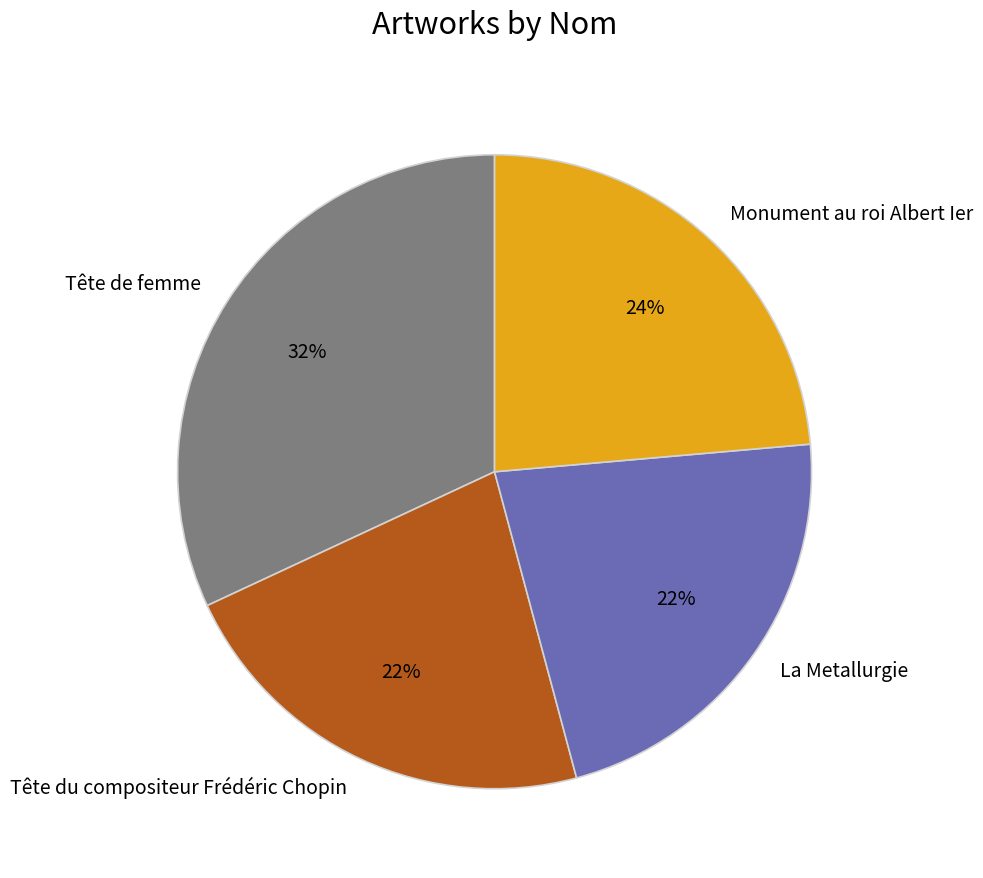

Combined, do La Metallurgie and Monument au roi Albert Ier account for over 50%?

No